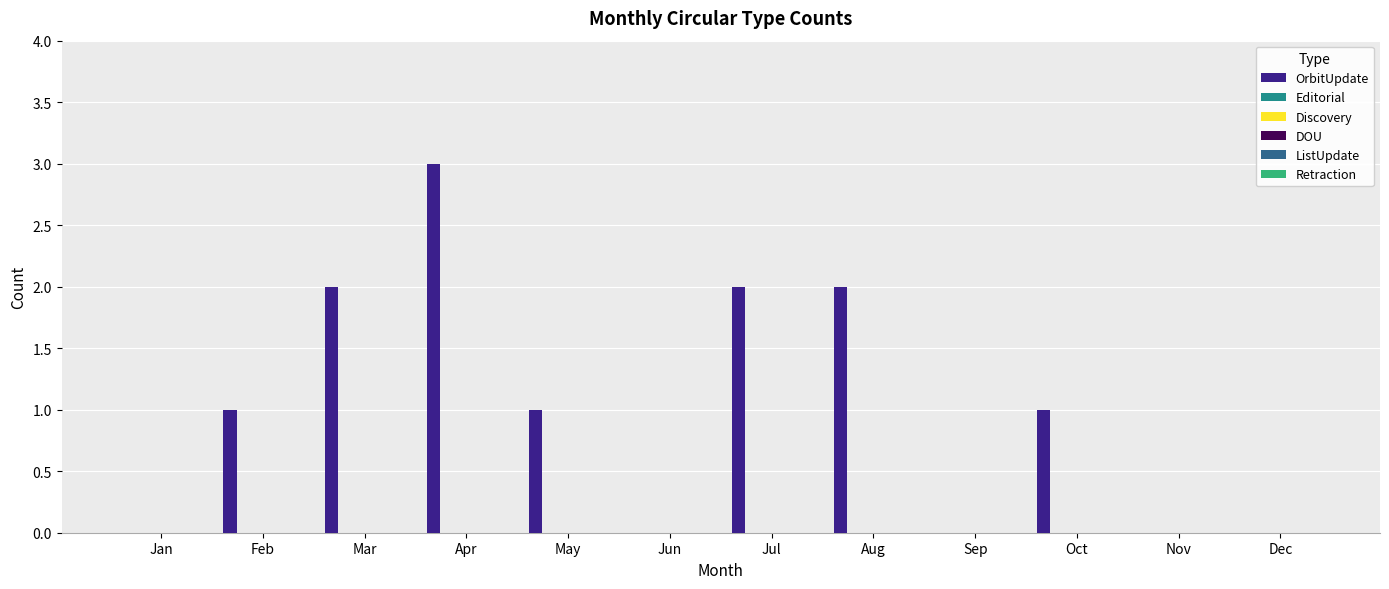

What is the sum of all values?

12